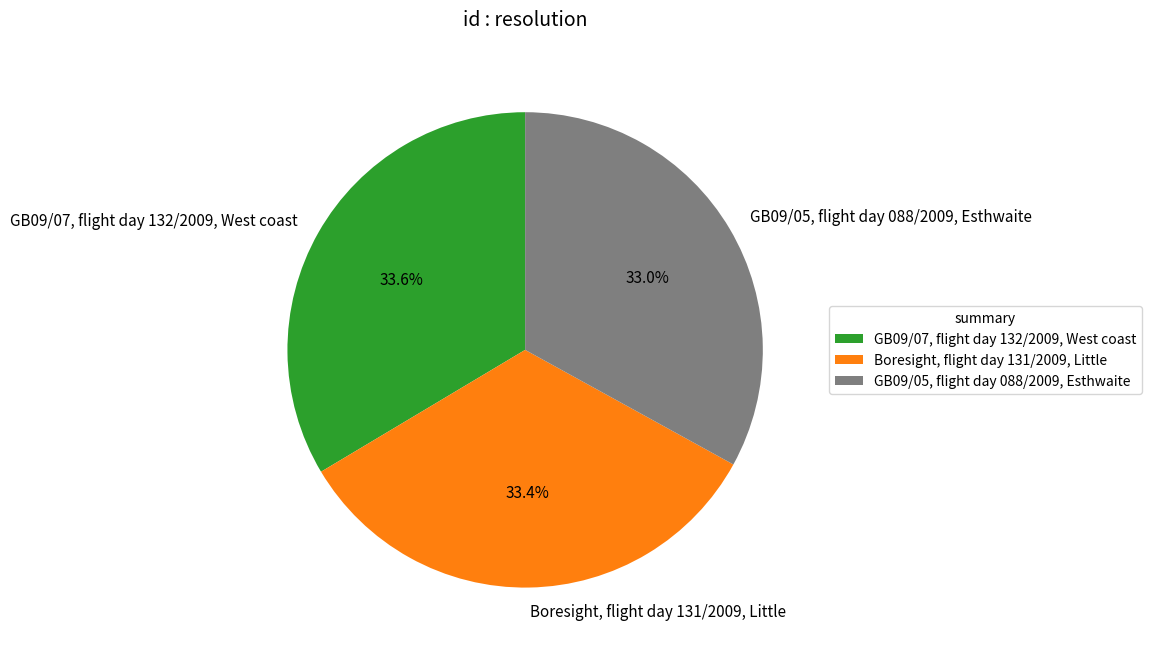

Does GB09/05, flight day 088/2009, Esthwaite represent more than half of the total?

No